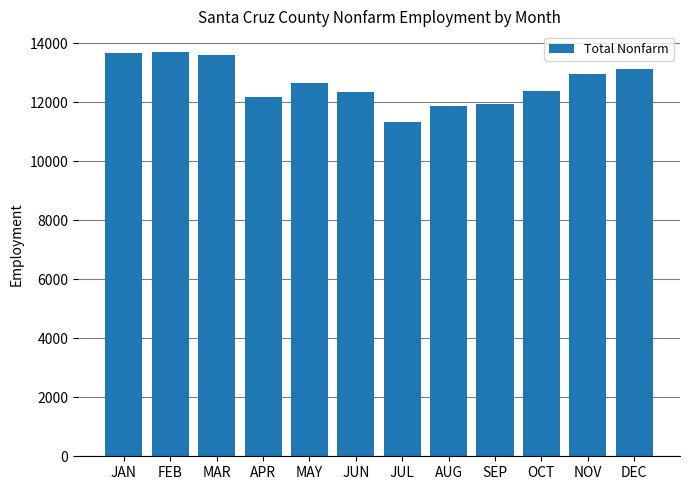

The value at FEB is 13725. True or false?

True